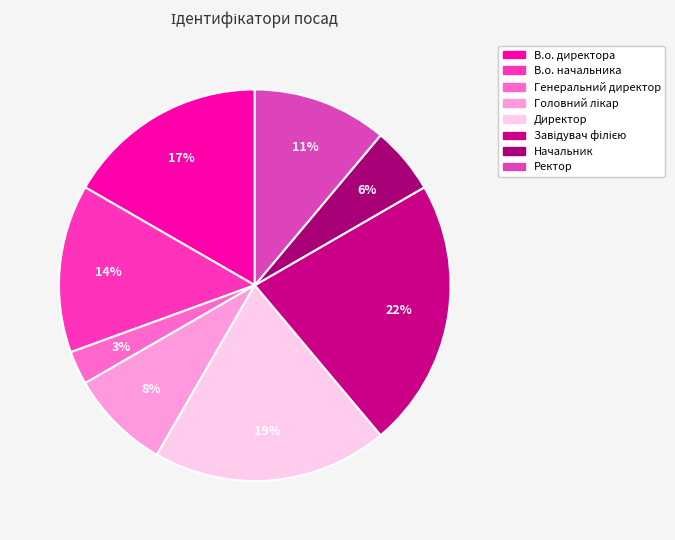

How many slices are in this pie chart?

8